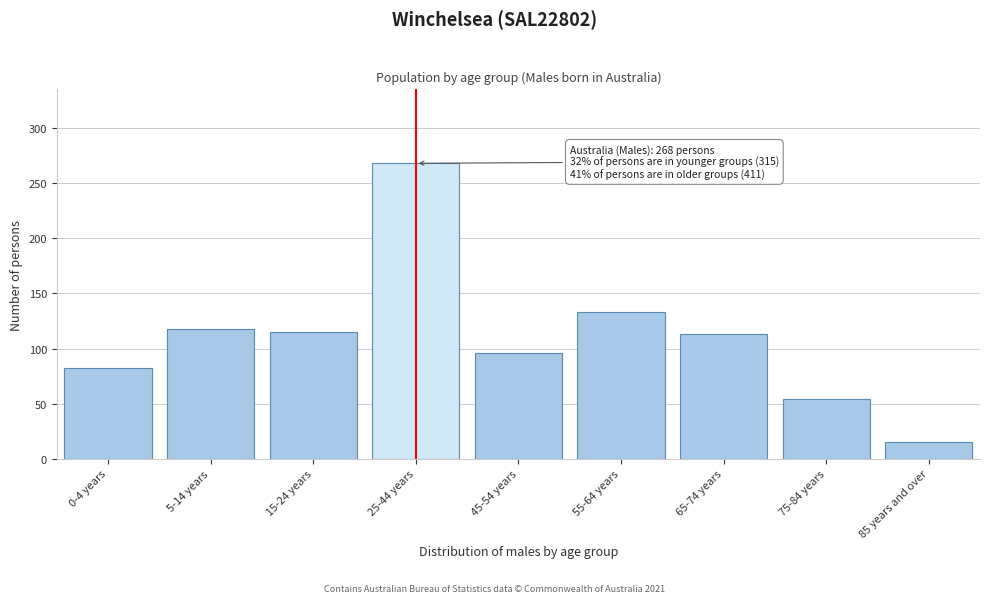

Reading right to left, extract all data points from this chart.

15	54	113	133	96	268	115	118	82